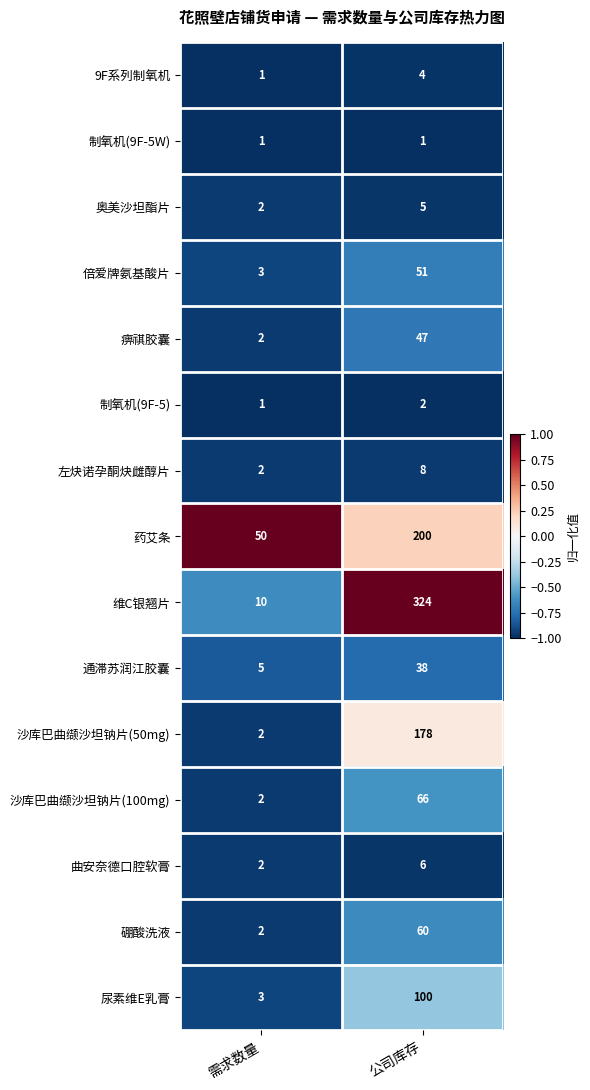

What is the difference between the 尿素维E乳膏 values at 需求数量 and 公司库存?

97